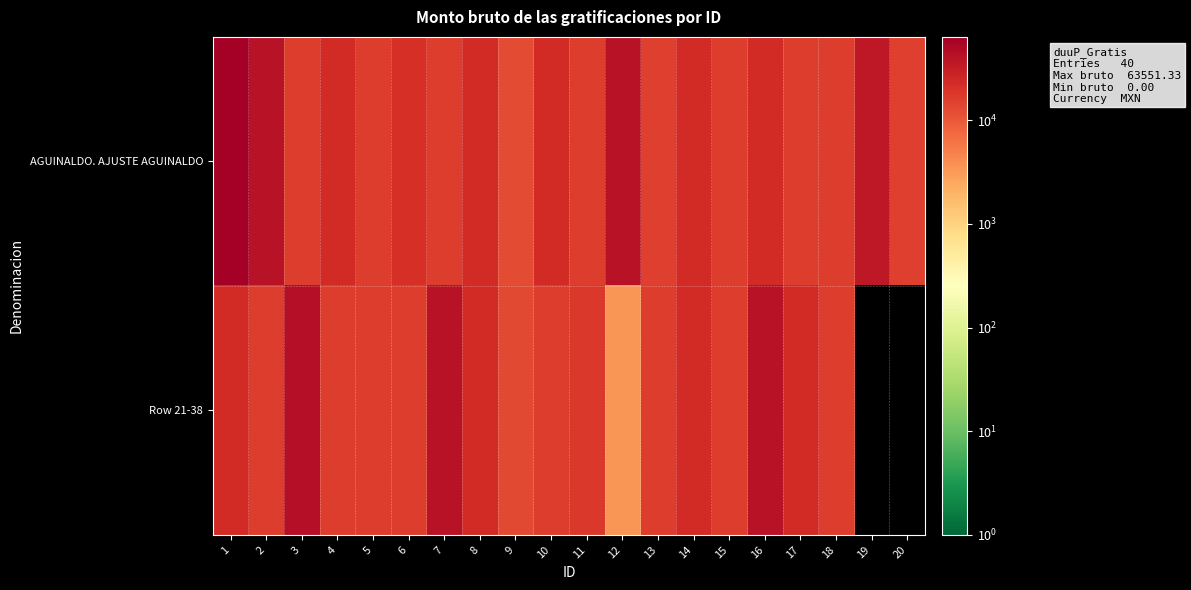

What is the total value across all series at 20?

15635.7